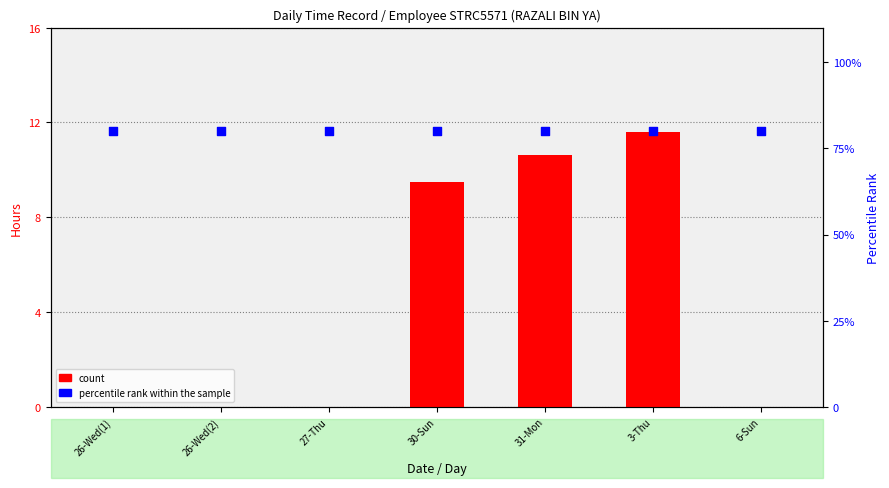

Which series has the largest total across all categories?

percentile rank within the sample